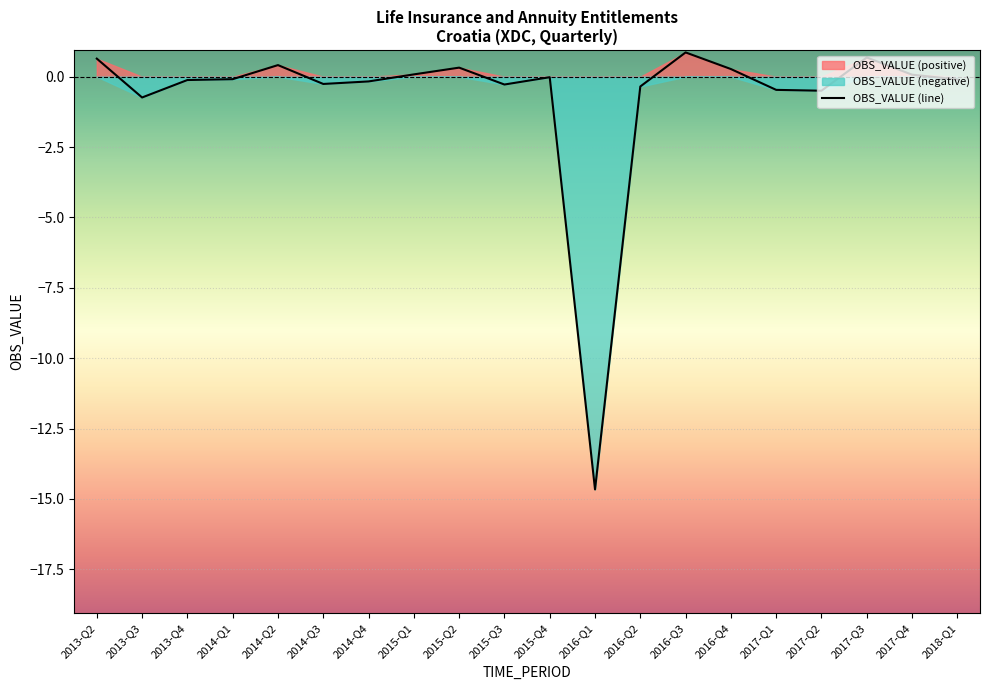

Where is the first local minimum?

2013-Q3